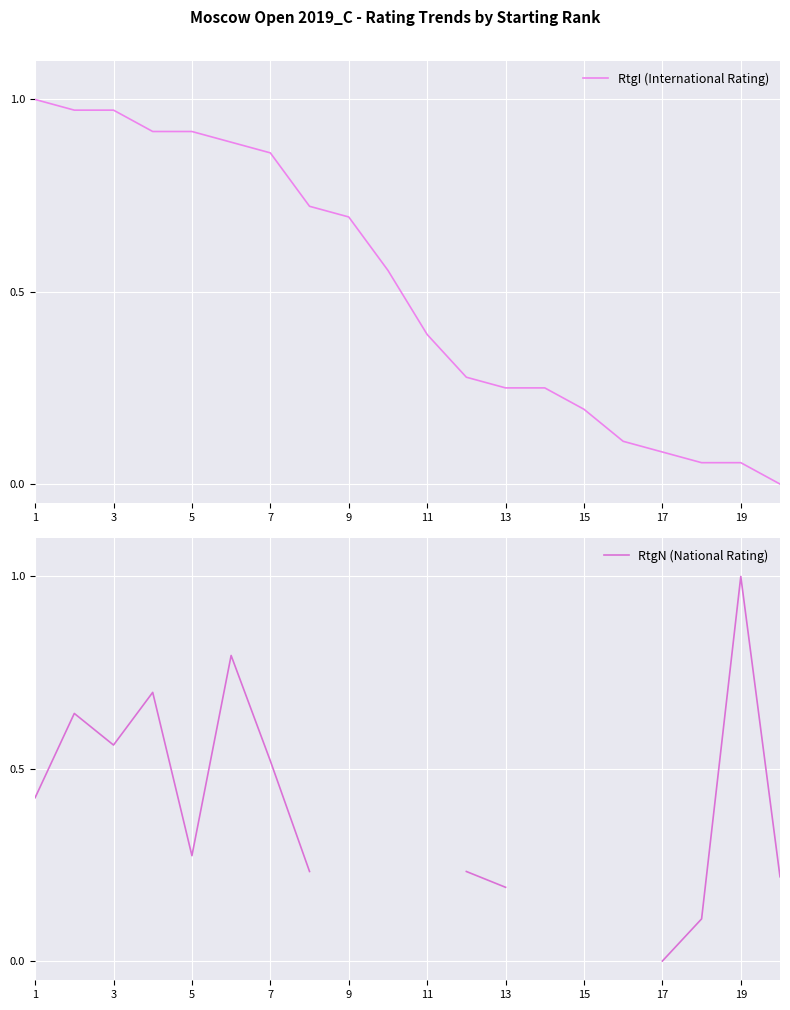

At how many categories does at least one series exceed 0?

20